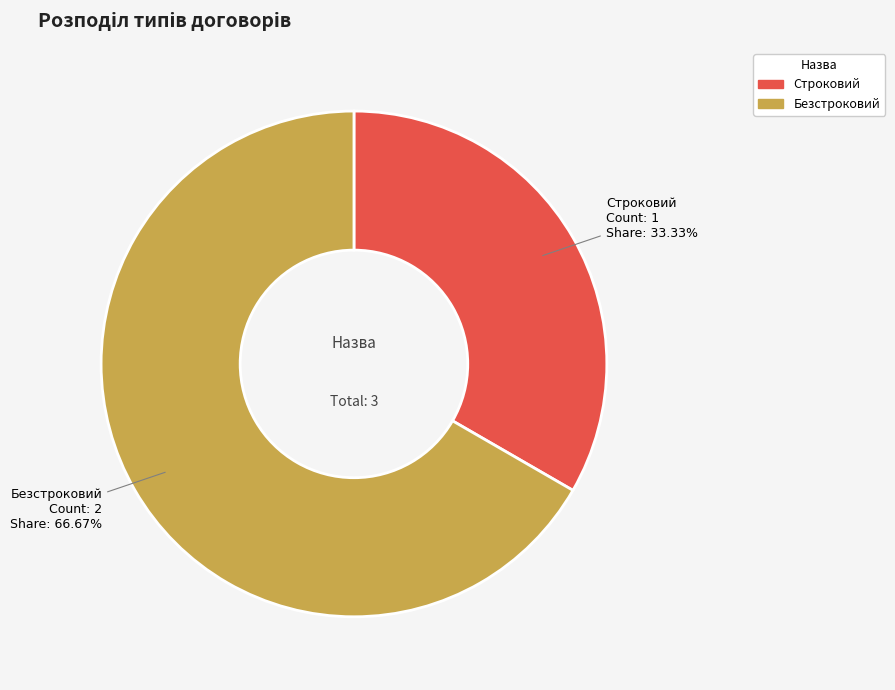

Is Строковий the majority of the pie?

No